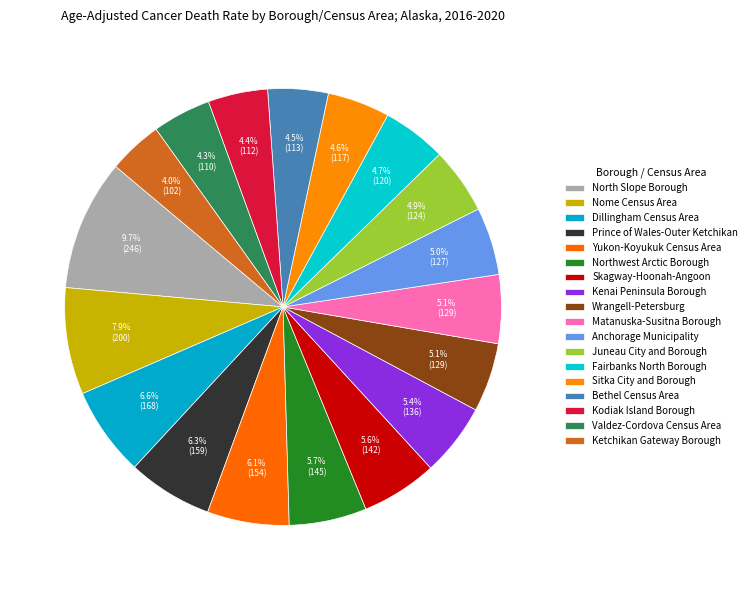

How many slices are in this pie chart?

18